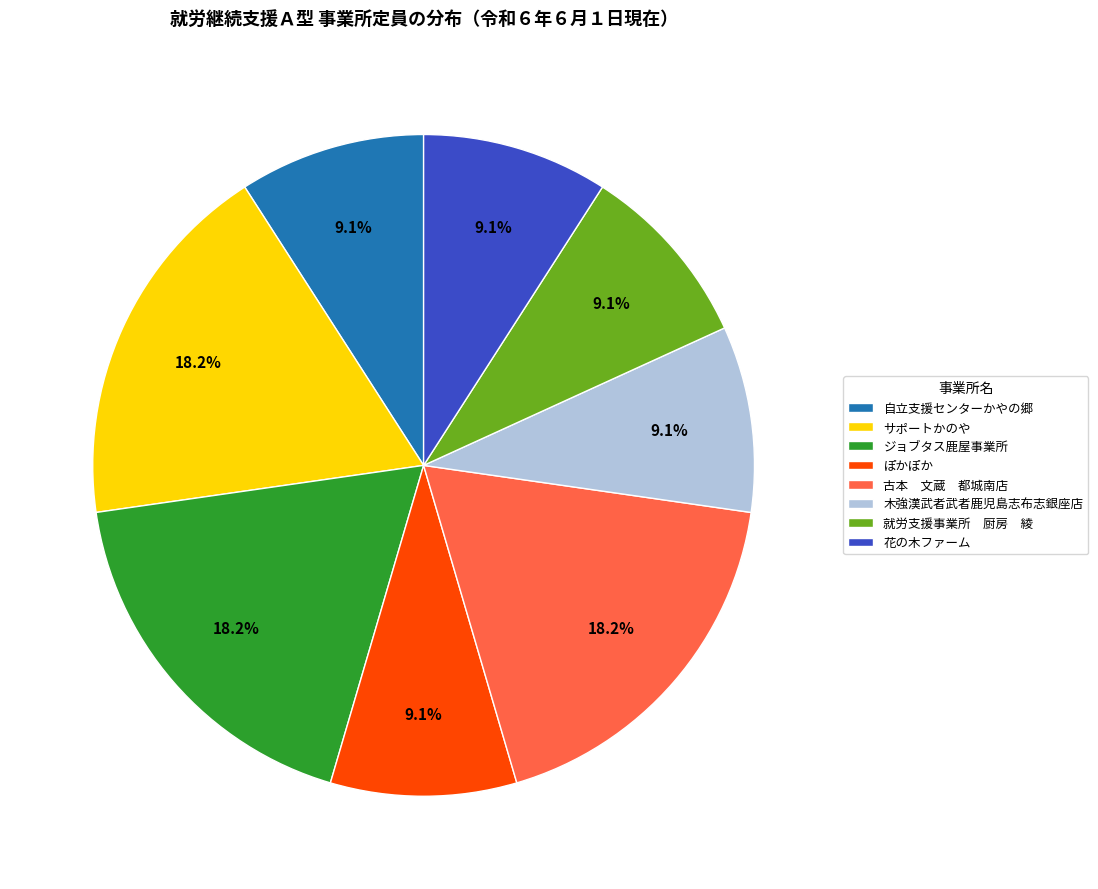

Does ジョブタス鹿屋事業所 represent more than half of the total?

No